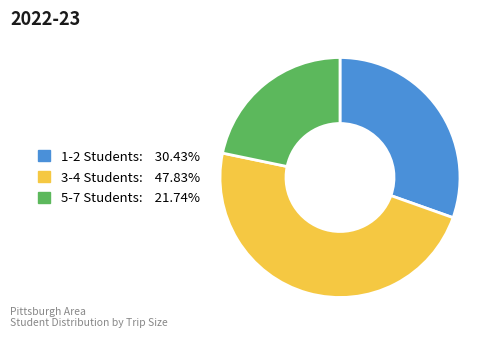

Is there a majority slice in this chart?

No